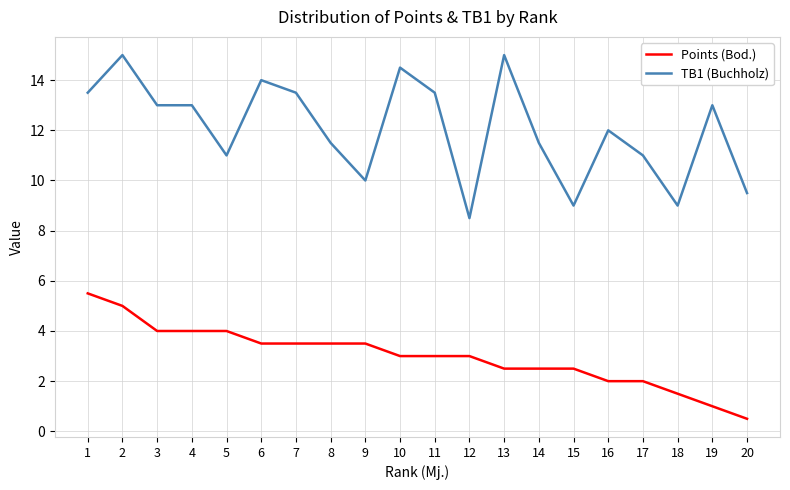

How many lines are shown in the chart?

2